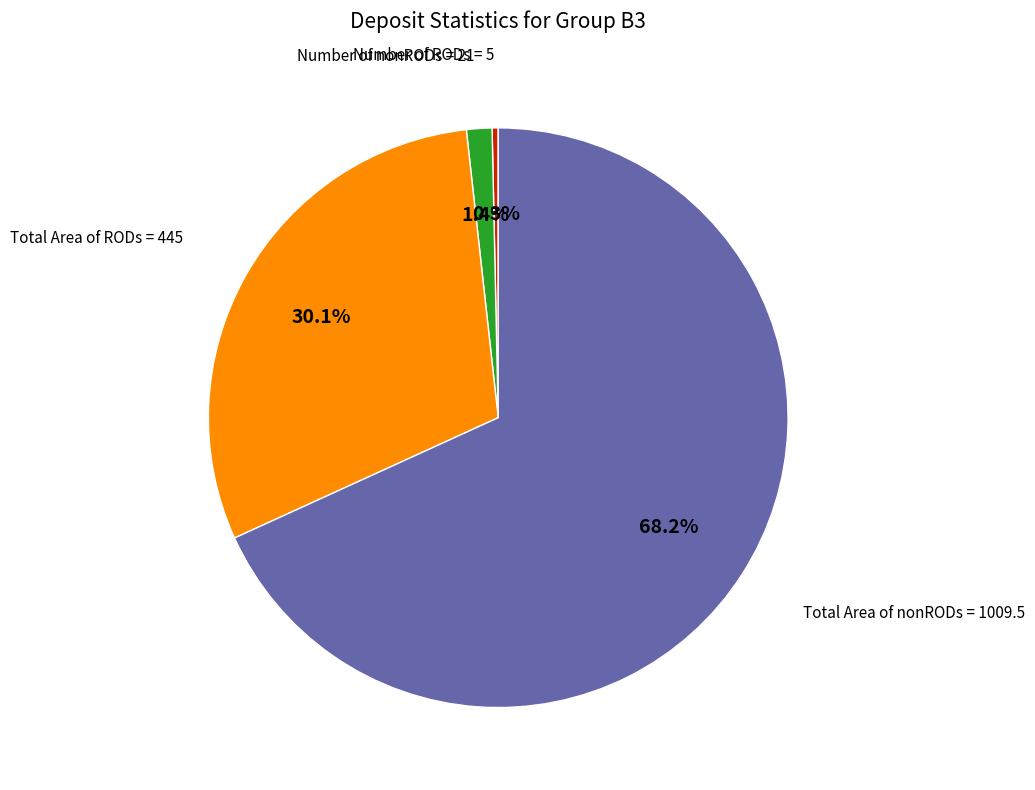

Which category has the biggest portion of the pie?

Total Area of nonRODs